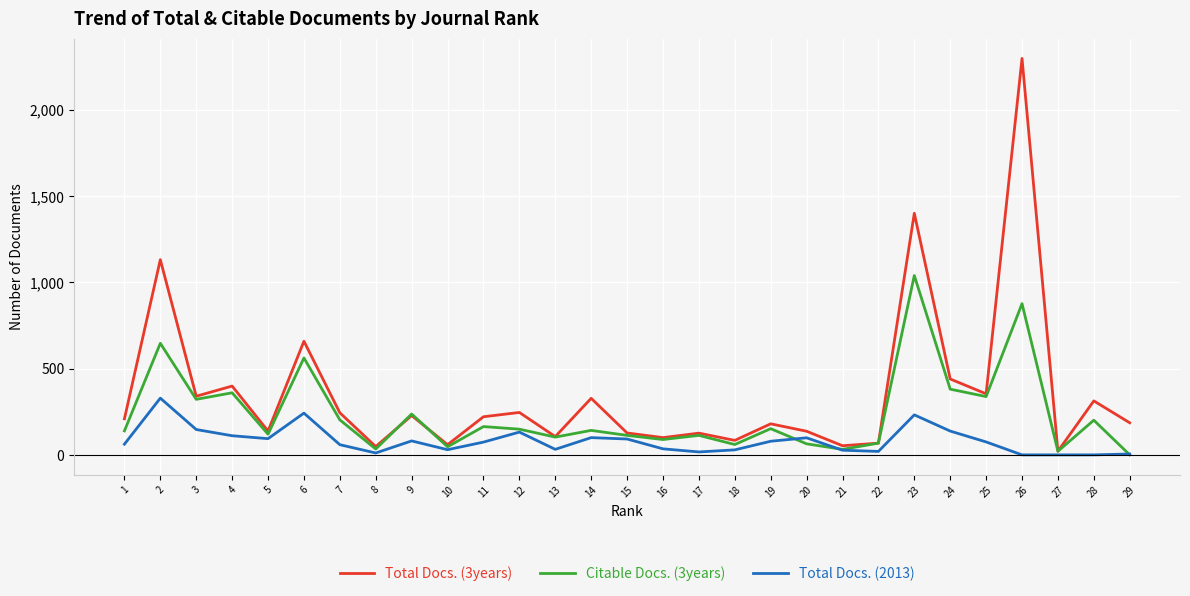

Is the value of Citable Docs. (3years) at 27 greater than the value of Total Docs. (3years) at 11?

No